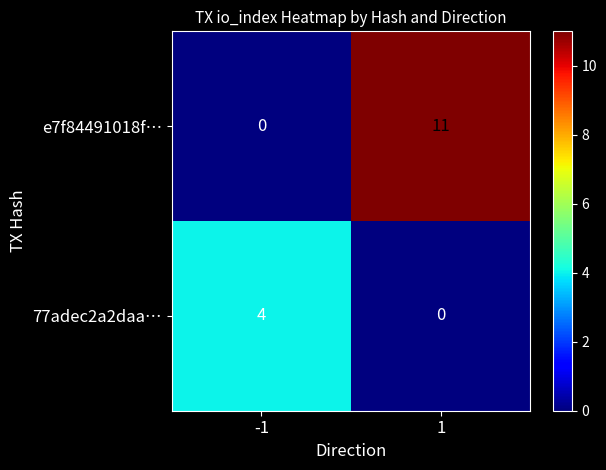

What is the total value across all series at -1?

4